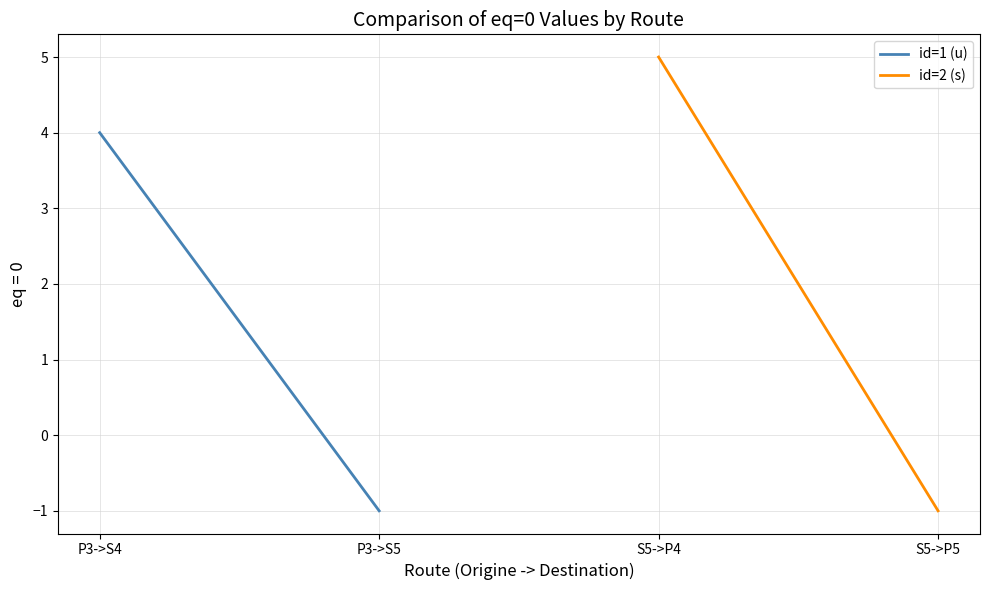

Reading left to right, extract all data points from this chart.

id=1 (u): 4	-1
id=2 (s): 5	-1